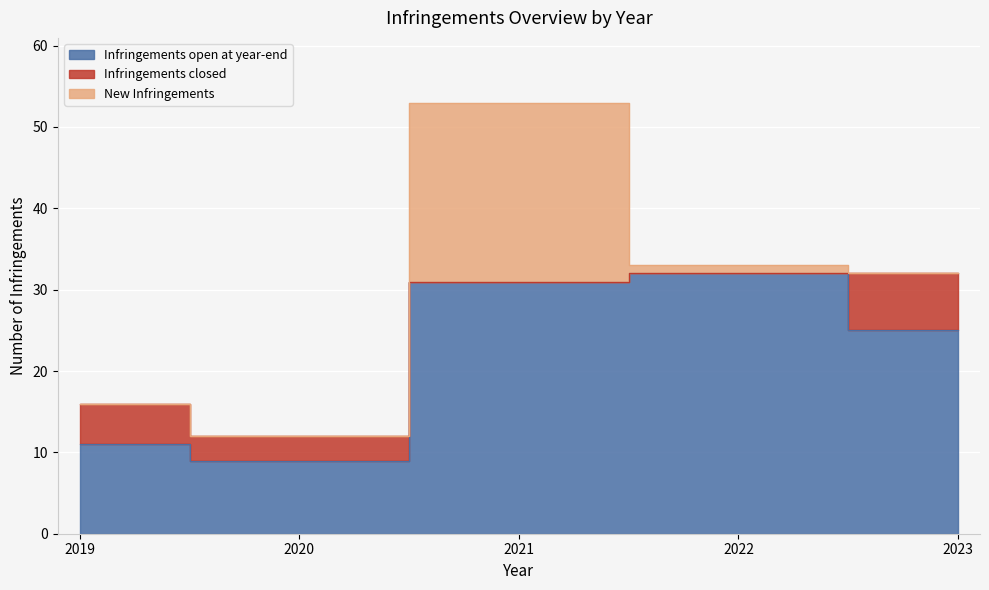

True or false: Infringements open at year-end and New Infringements intersect in this chart.

False